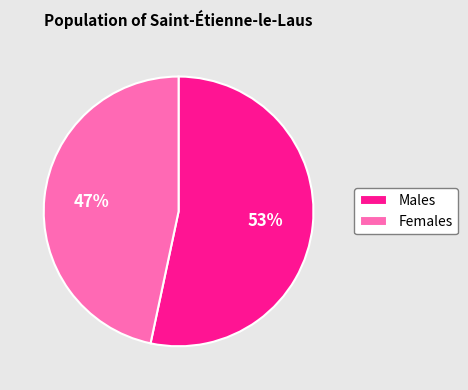

Rank the categories by value from highest to lowest.

Males, Females